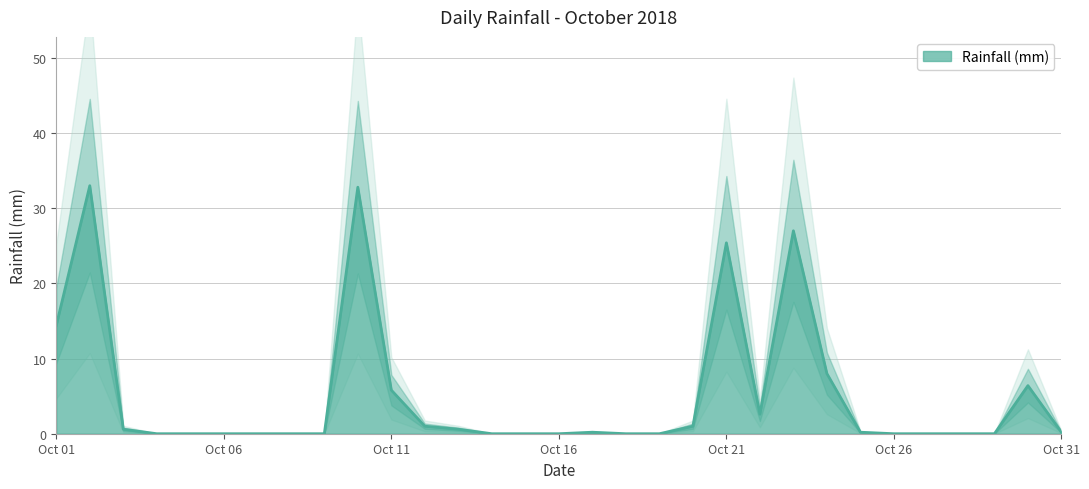

How many distinct data groups are displayed?

1